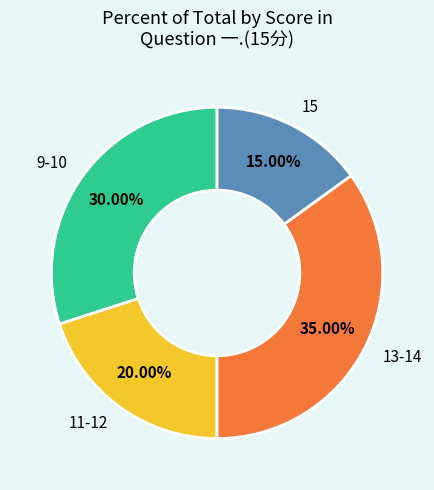

Does any single category account for the majority?

No